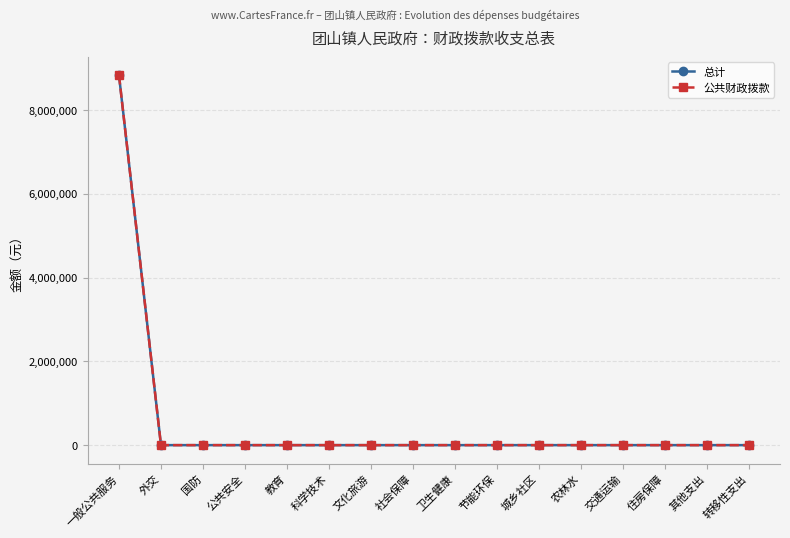

Rank the series at 住房保障 from highest to lowest value.

总计, 公共财政拨款